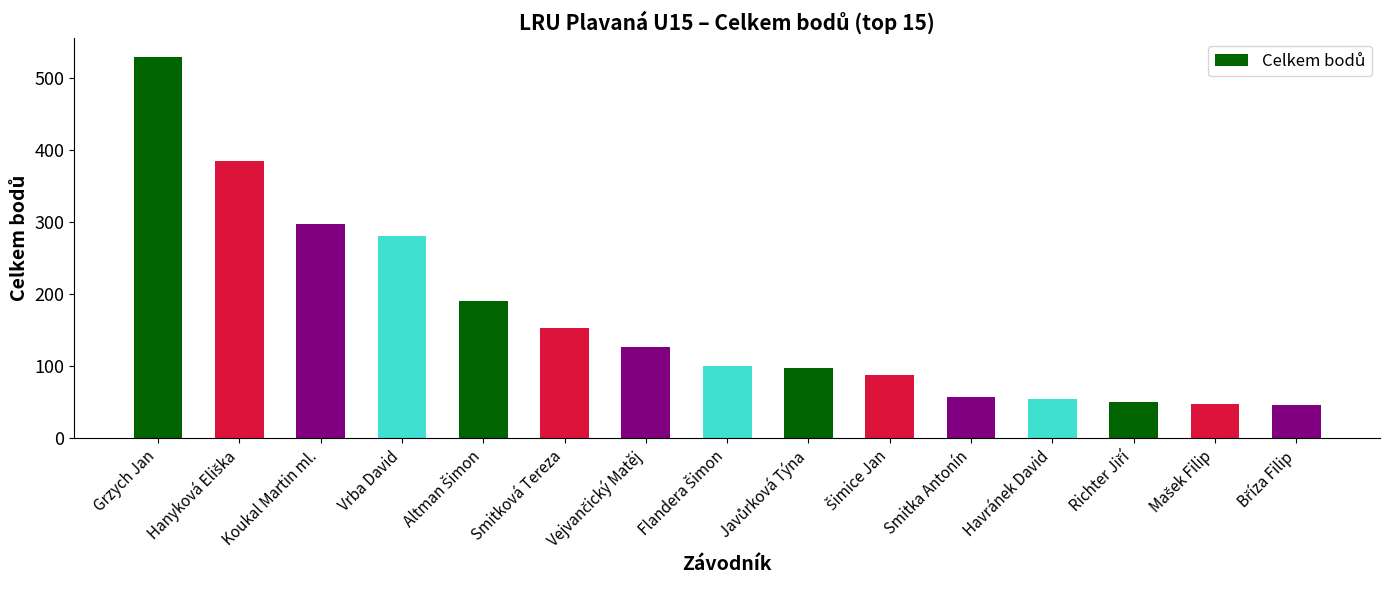

The value at Grzych Jan is 808. True or false?

False